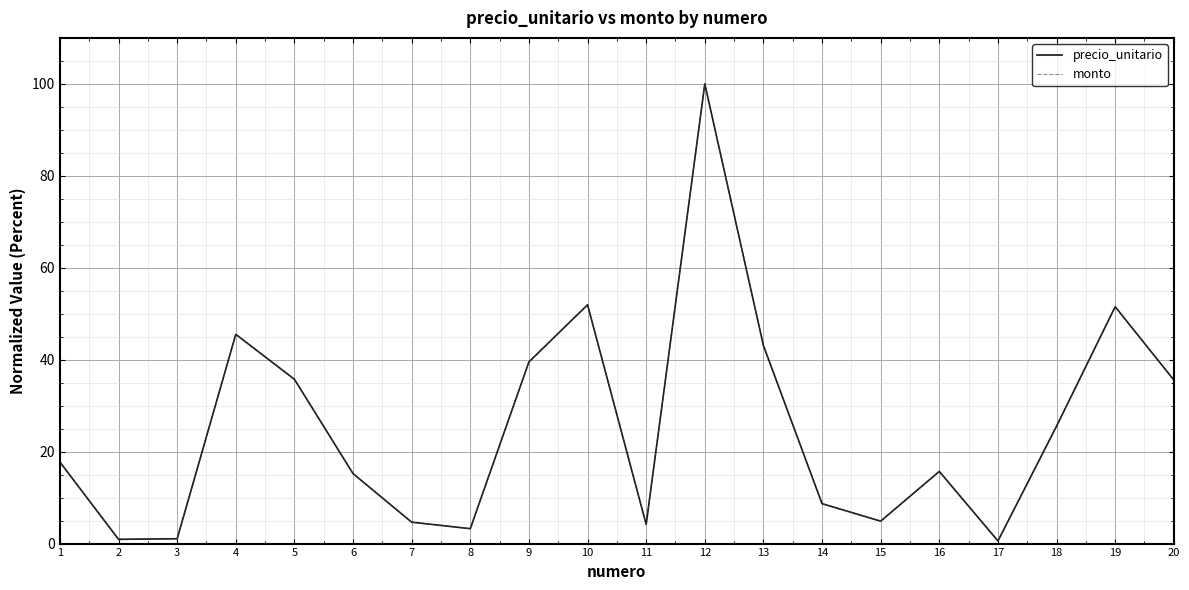

True or false: monto has more than 2 interior local peaks.

True